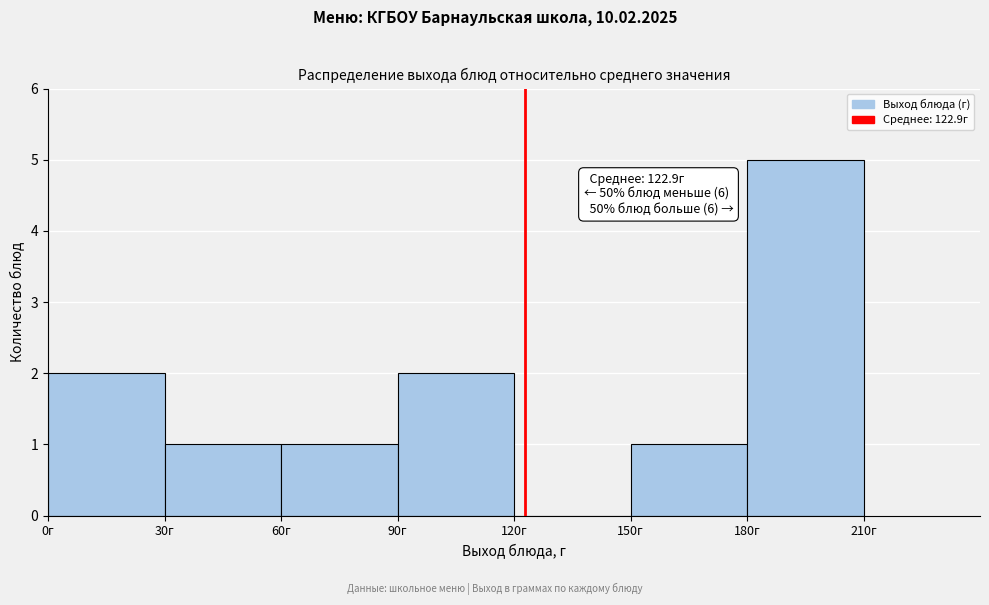

Over which range of the x-axis is the bar tallest?

180 to 210